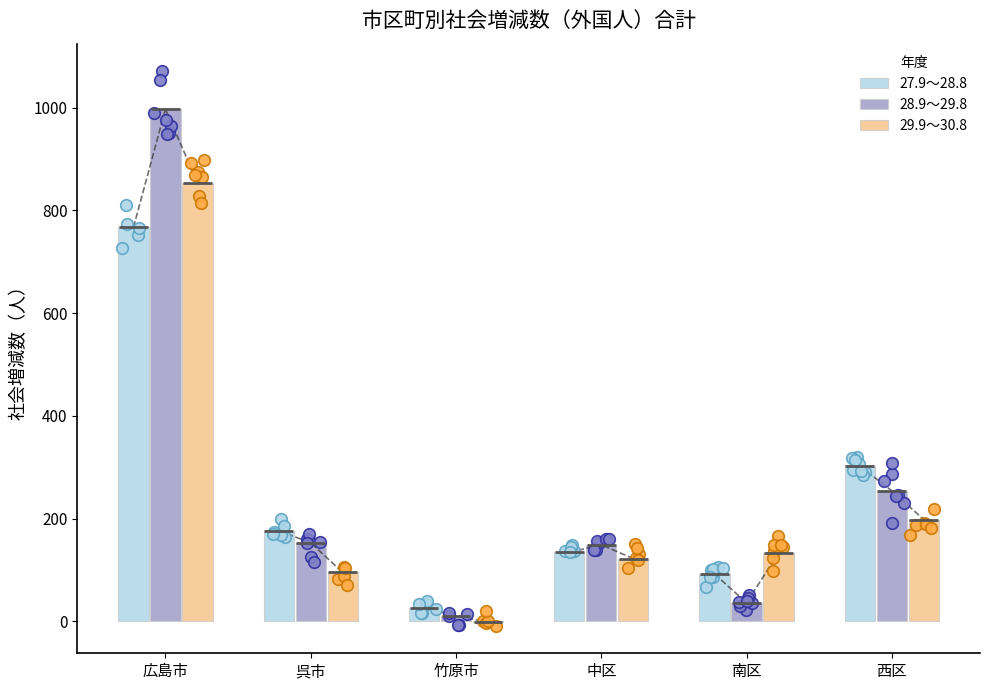

At which category is the sum across all series the highest?

広島市